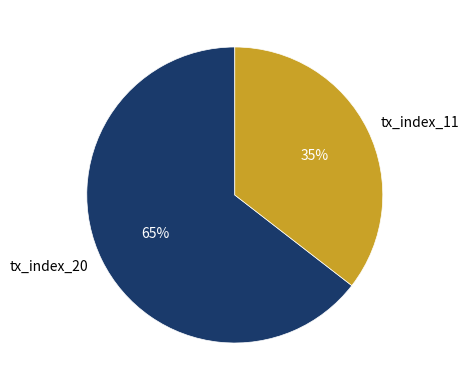

To the nearest percent, what is the average slice percentage?

50%